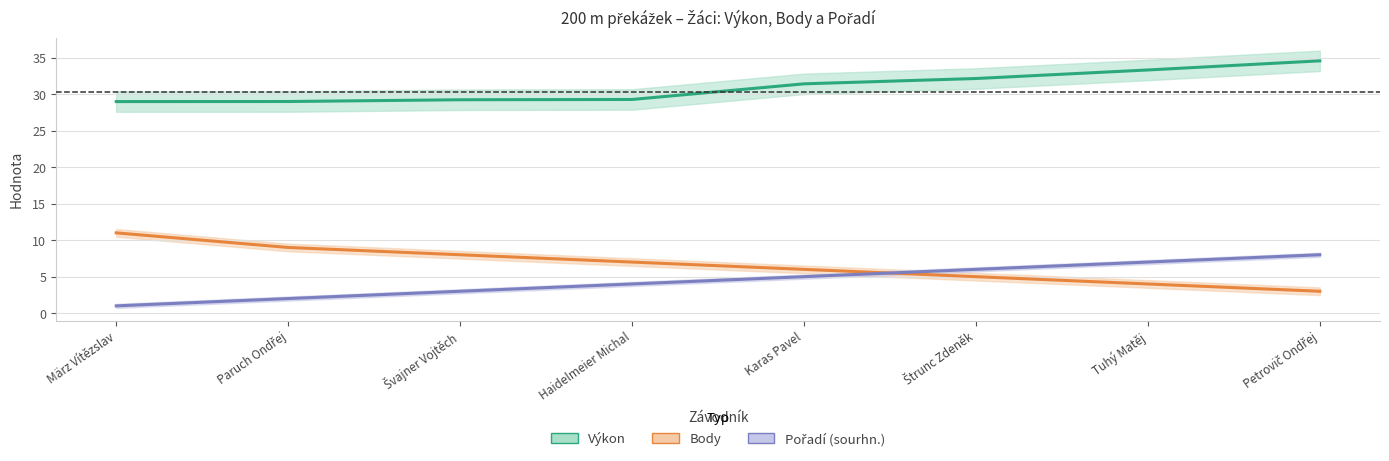

What are all the series names shown in the legend?

Výkon, Body, Pořadí (sourhn.)